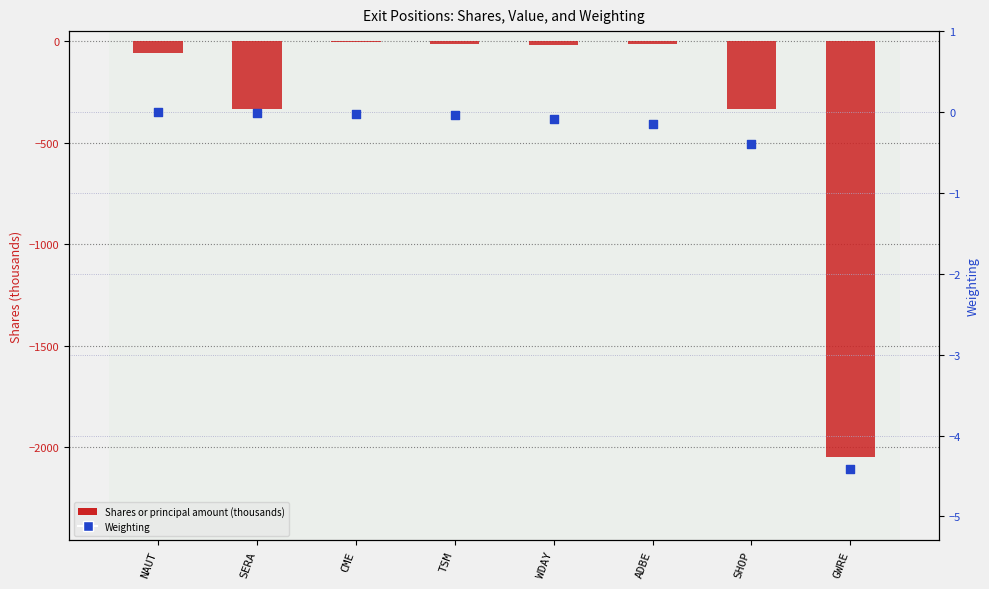

Which series contains the lowest Y value?

Shares or principal amount (thousands)